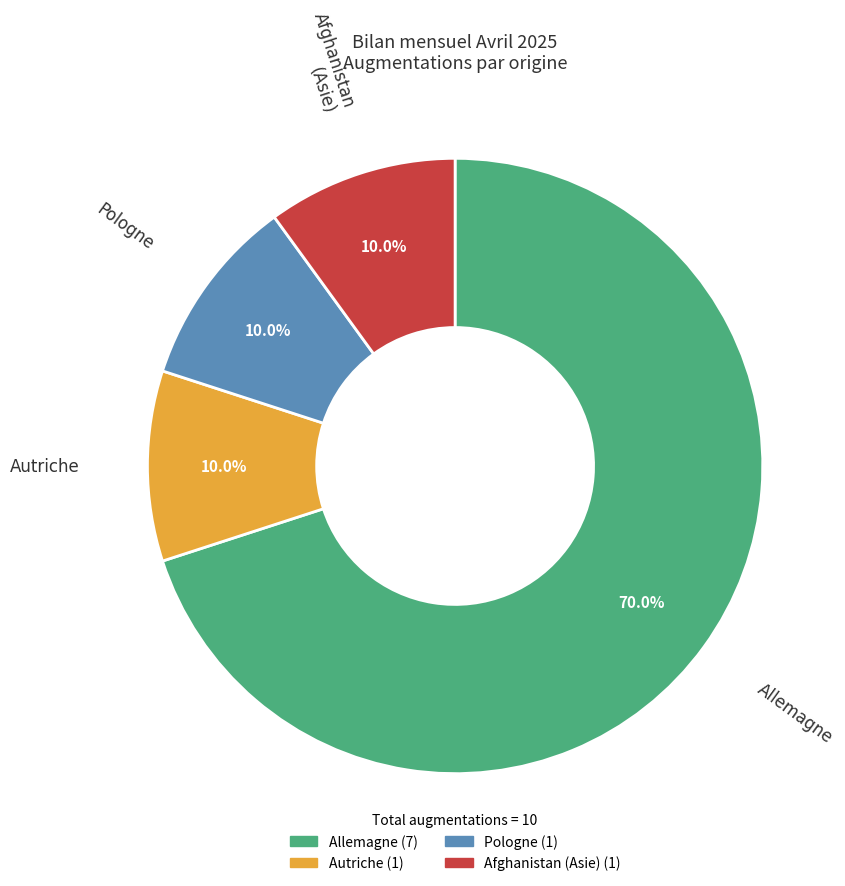

Is there a majority slice in this chart?

Yes